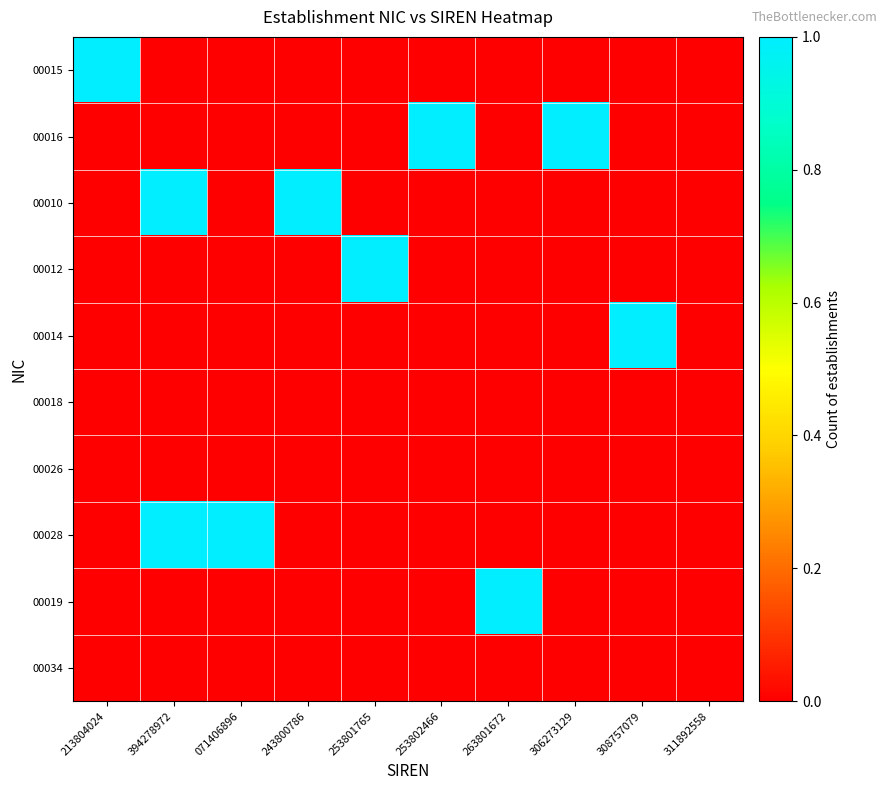

Which series has the widest spread of values?

00015